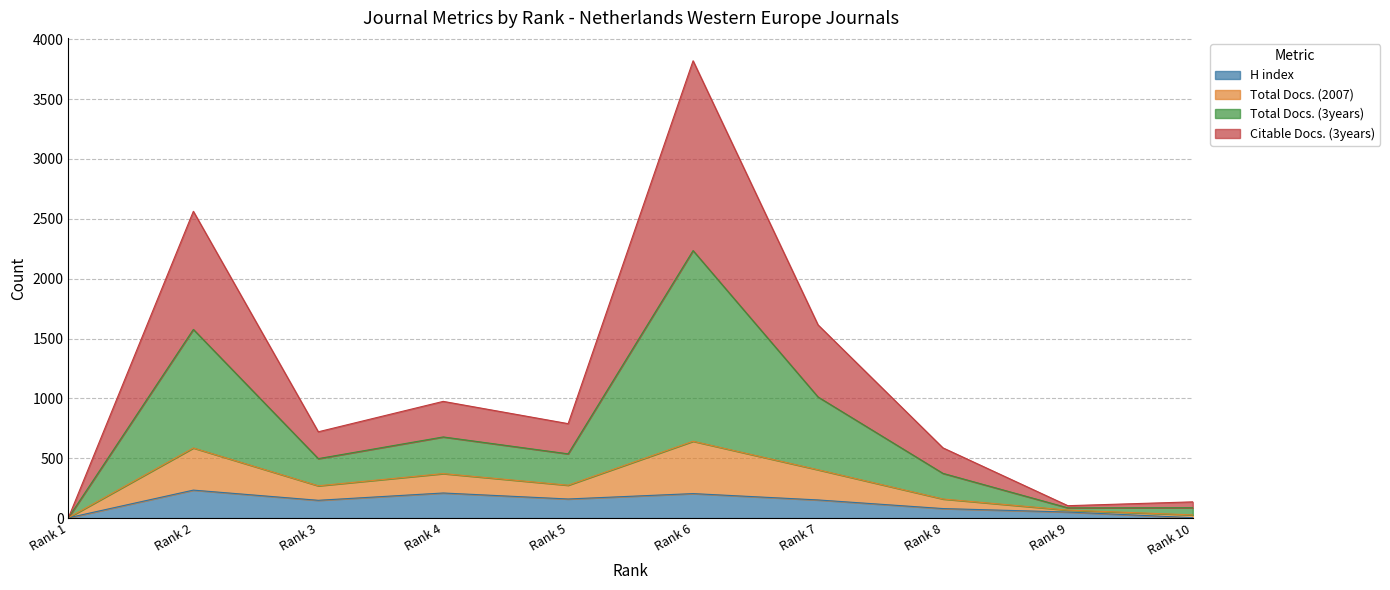

Which has a higher value, Rank 6 or Rank 2?

Rank 2